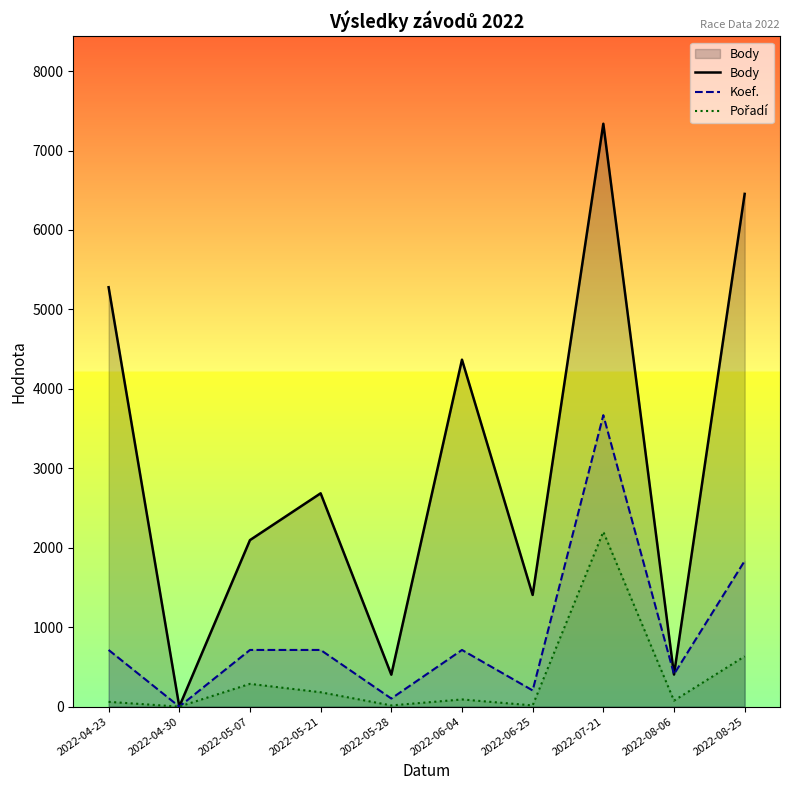

True or false: Pořadí and Body cross at least once.

False